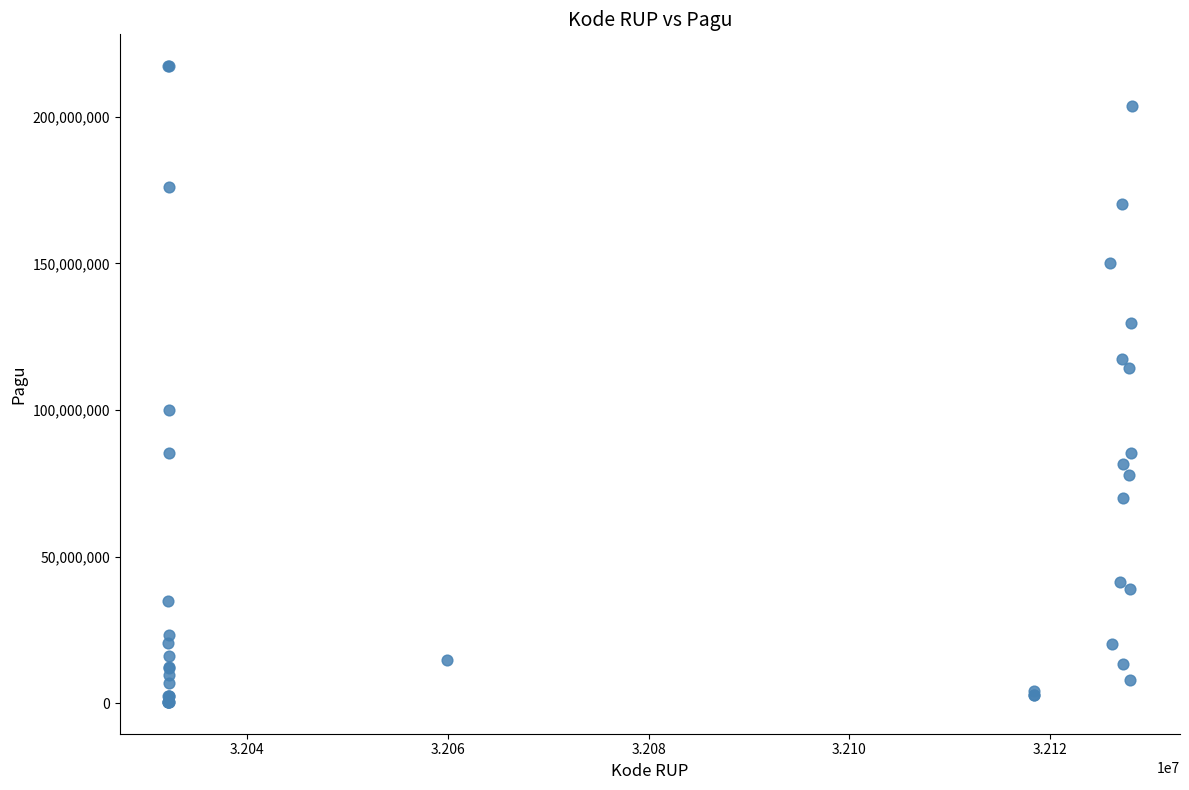

What Y value in the scatter plot is closest to 108830000?

114296000